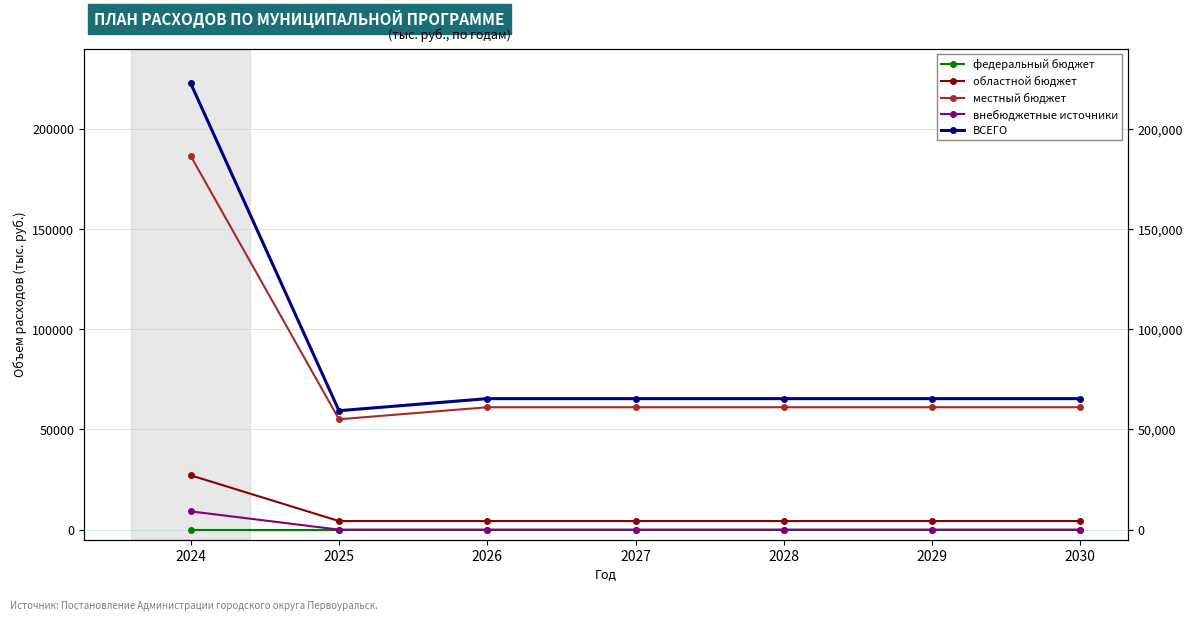

Reading left to right, extract all data points from this chart.

федеральный бюджет: 2024=0.0	2025=0.0	2026=0.0	2027=0.0	2028=0.0	2029=0.0	2030=0.0
областной бюджет: 2024=27106.9	2025=4284.9	2026=4284.9	2027=4284.9	2028=4284.9	2029=4284.9	2030=4284.9
местный бюджет: 2024=186544.0	2025=55091.1	2026=61104.5	2027=61104.5	2028=61104.5	2029=61104.5	2030=61104.5
внебюджетные источники: 2024=9113.3	2025=0.0	2026=0.0	2027=0.0	2028=0.0	2029=0.0	2030=0.0
ВСЕГО: 2024=222764.2	2025=59376.0	2026=65389.4	2027=65389.4	2028=65389.4	2029=65389.4	2030=65389.4